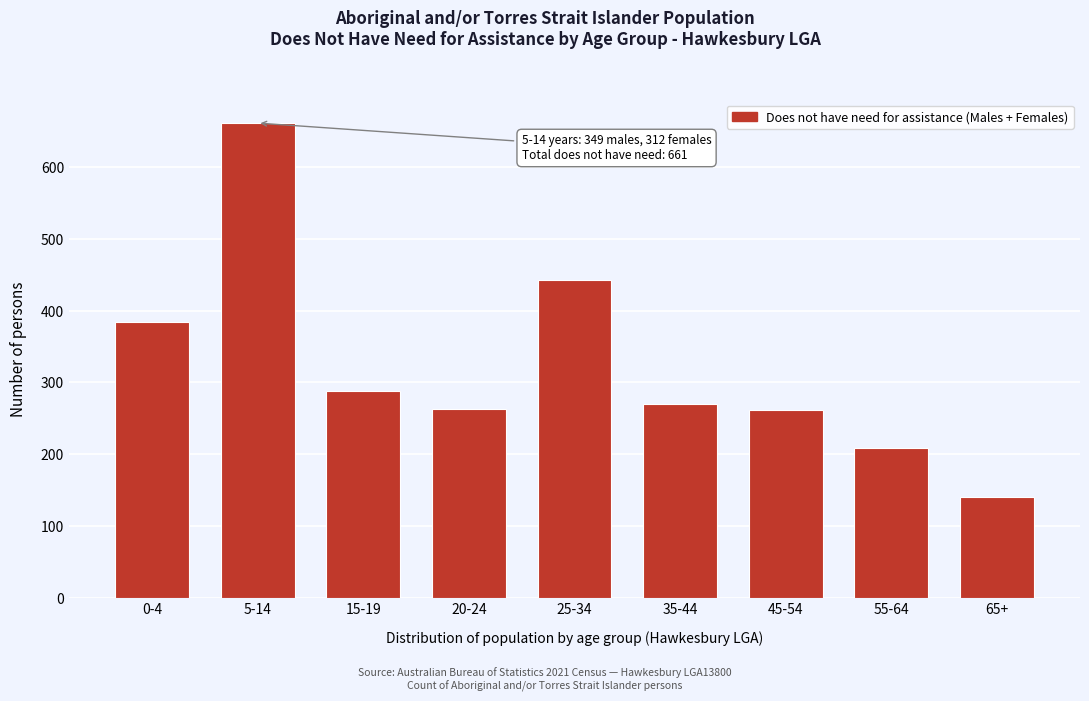

What is the greatest value displayed?

661